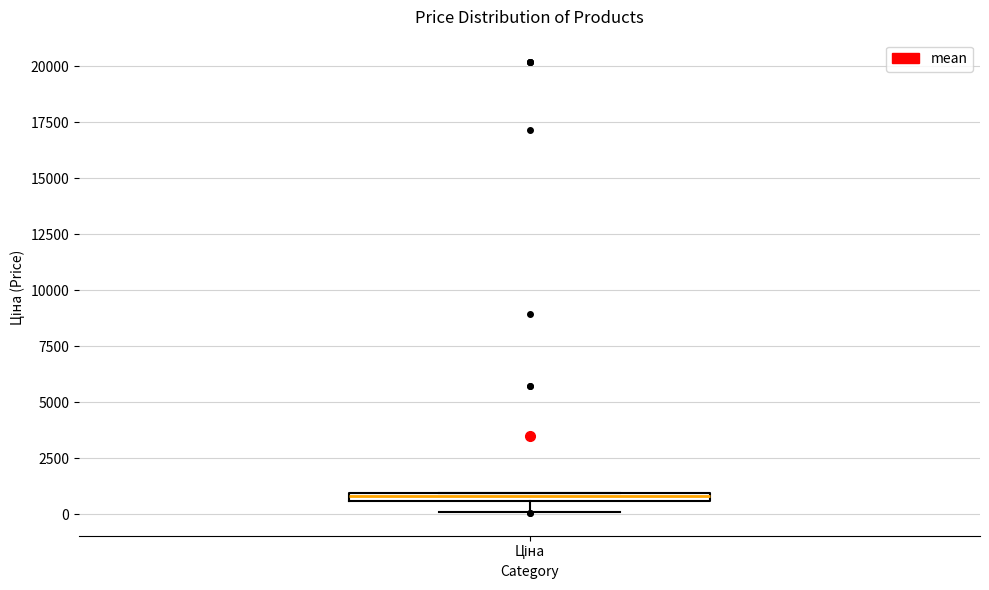

Where is the upper edge of the box for Ціна on the y-axis? The values are not printed on the chart, so give them approximately, as read against the axis.

1000